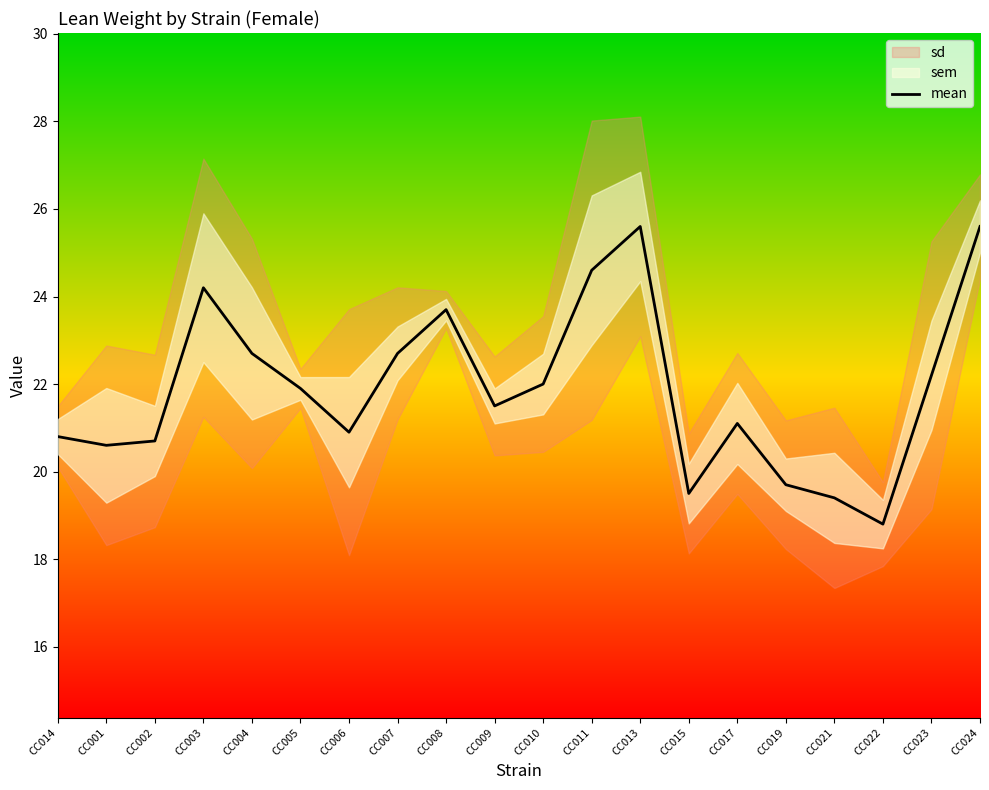

Read the value at CC017.

21.1